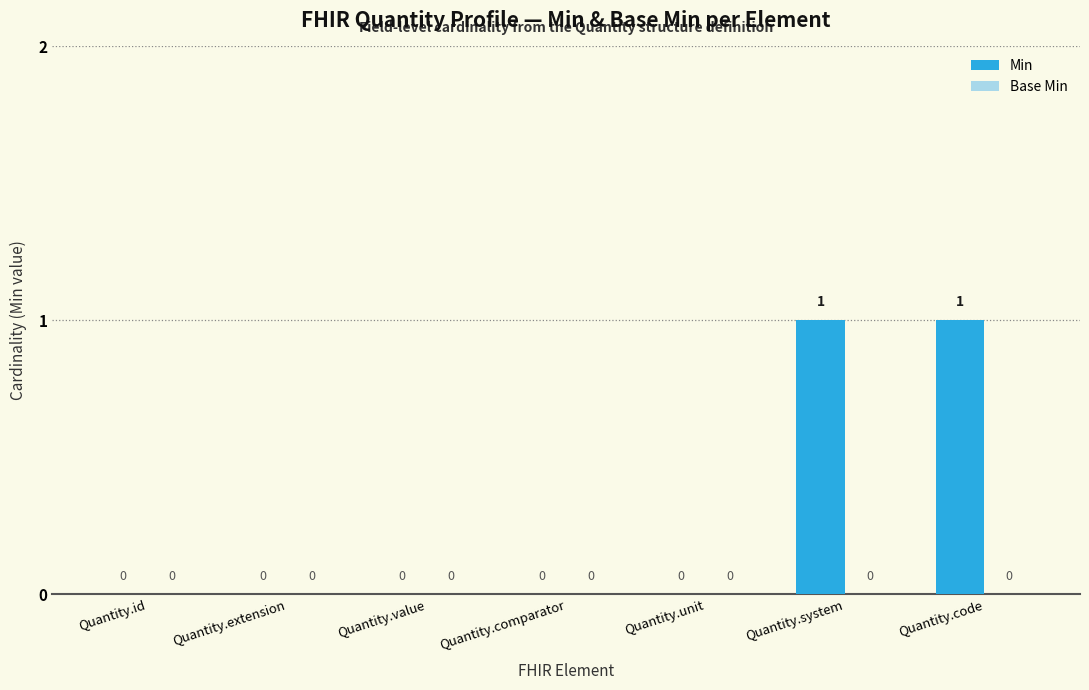

Is it true that the value at Quantity.unit is 0?

True